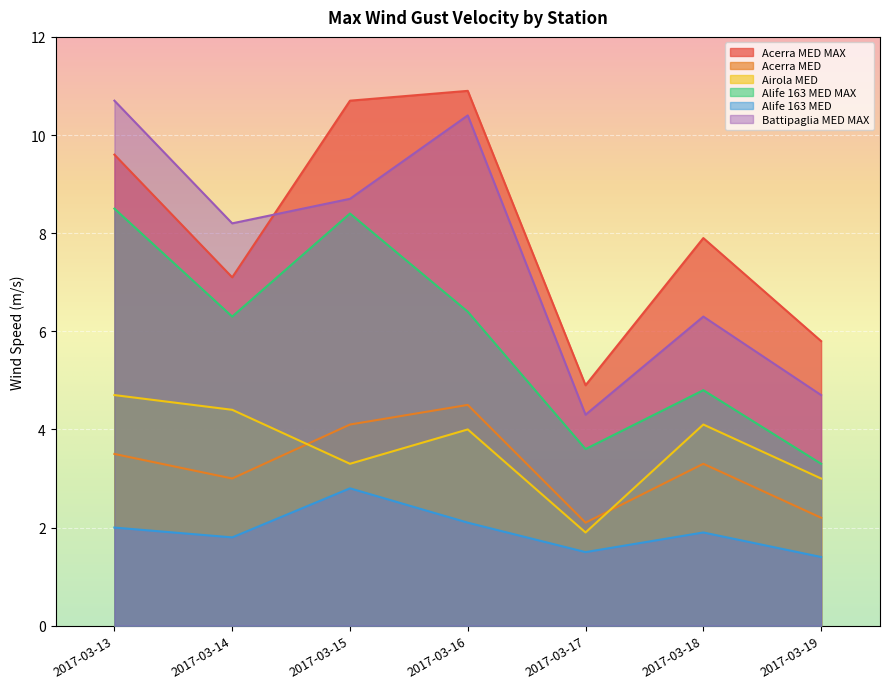

What is the minimum value for Alife 163 MED?

1.4